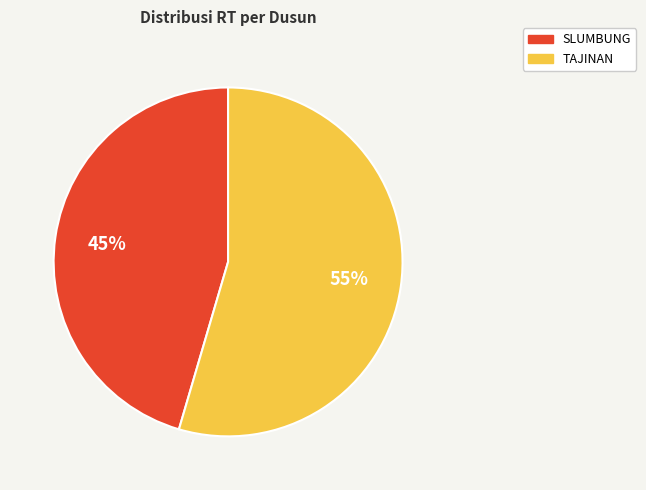

Approximately how many times larger is the value at SLUMBUNG compared to TAJINAN?

0.8